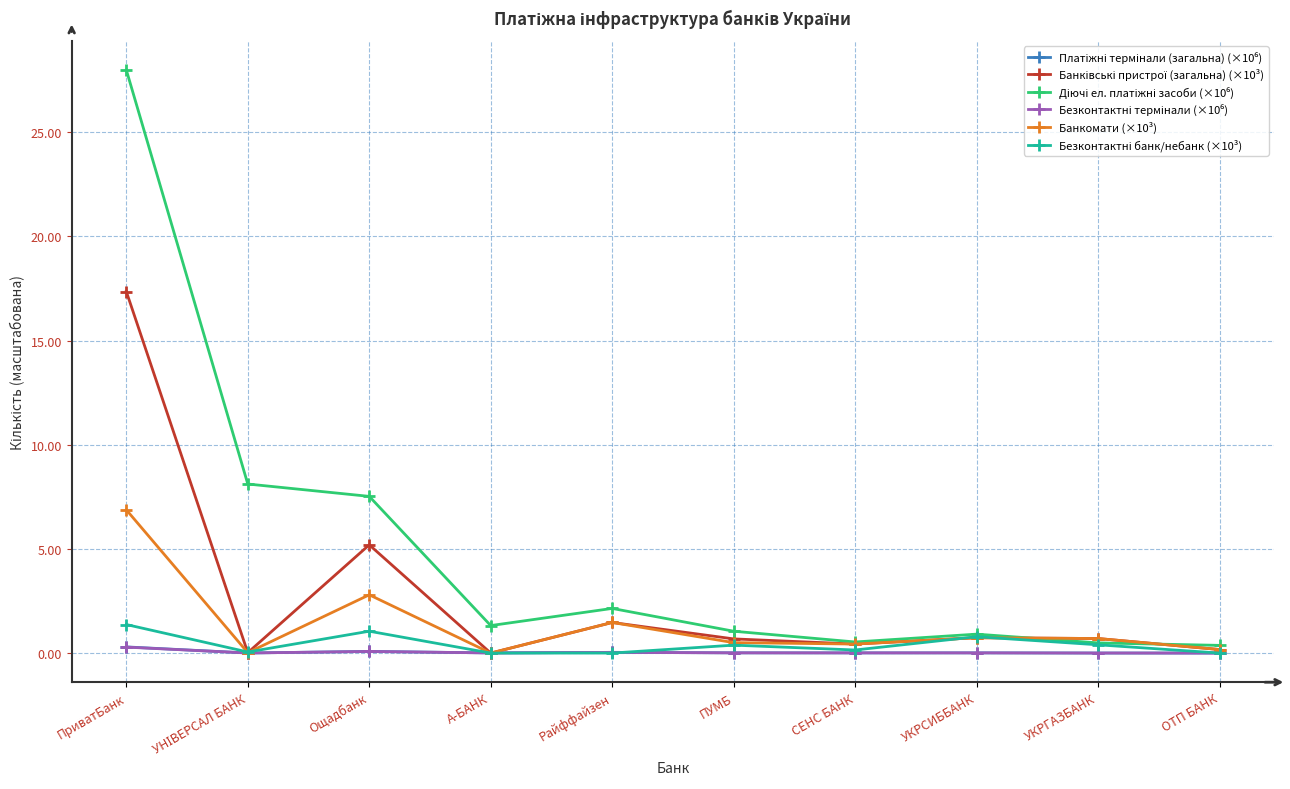

What is the label of the 7th point from the left?

СЕНС БАНК